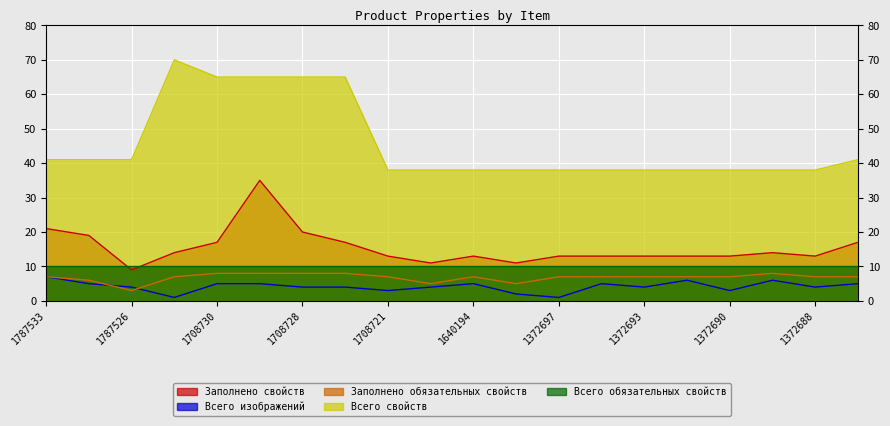

Which series has the largest total across all categories?

Всего свойств